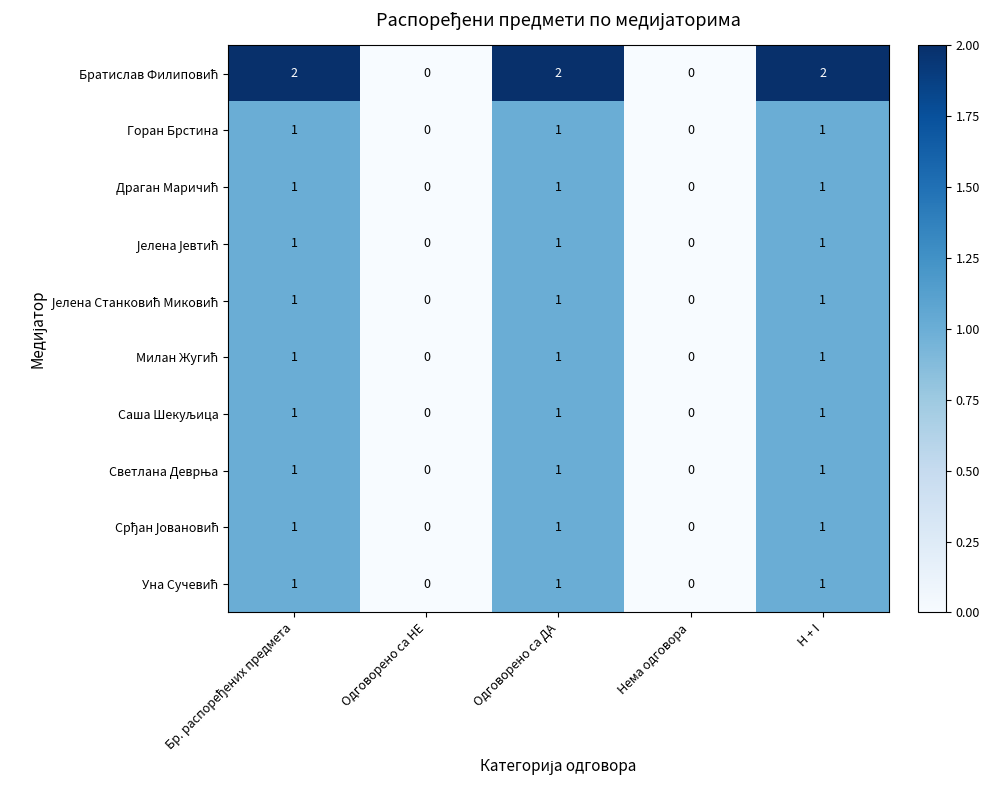

Is it true that Горан Брстина equals 0 at Одговорено са ДА?

False